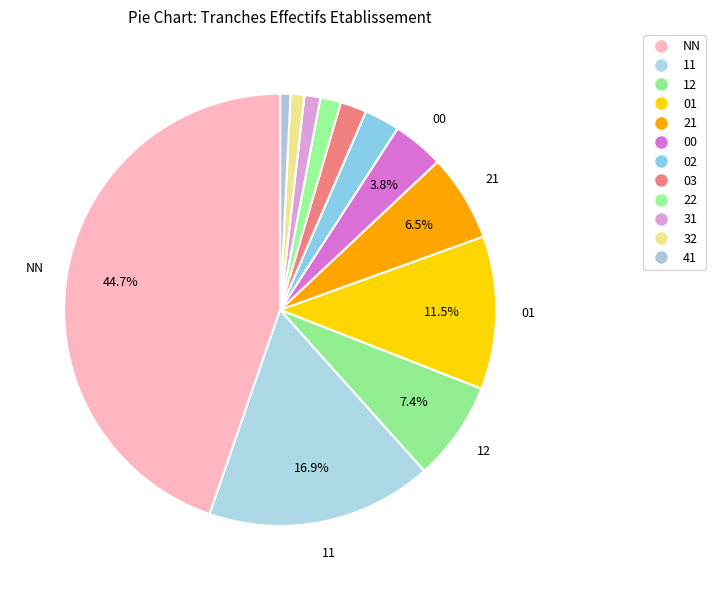

Is the sum of 12 and 21 greater than half?

No